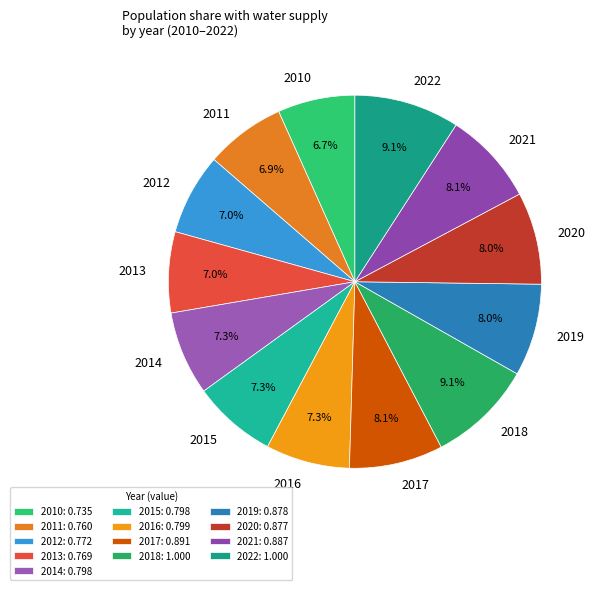

Rank the categories by value from highest to lowest.

2018, 2022, 2017, 2021, 2019, 2020, 2016, 2014, 2015, 2012, 2013, 2011, 2010